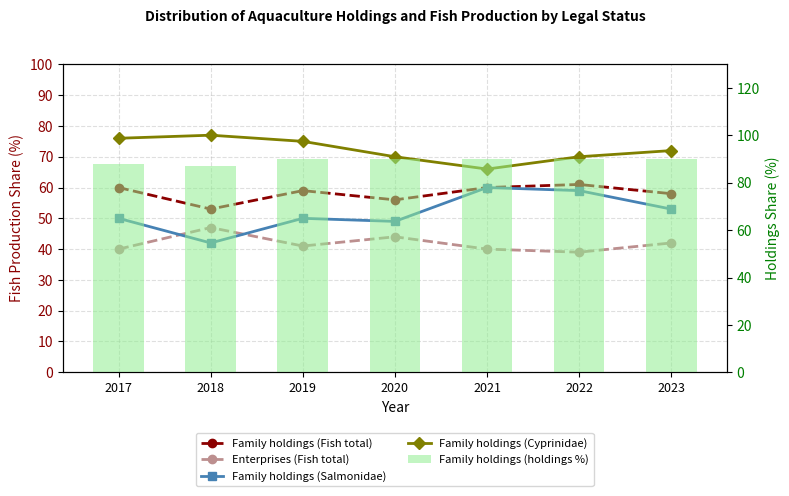

What is the spread (max minus min) of values at 2017?

48